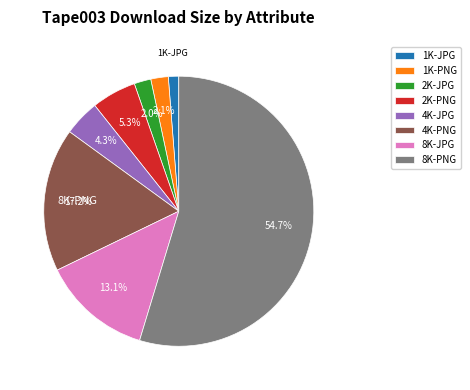

Which category accounts for the majority?

8K-PNG